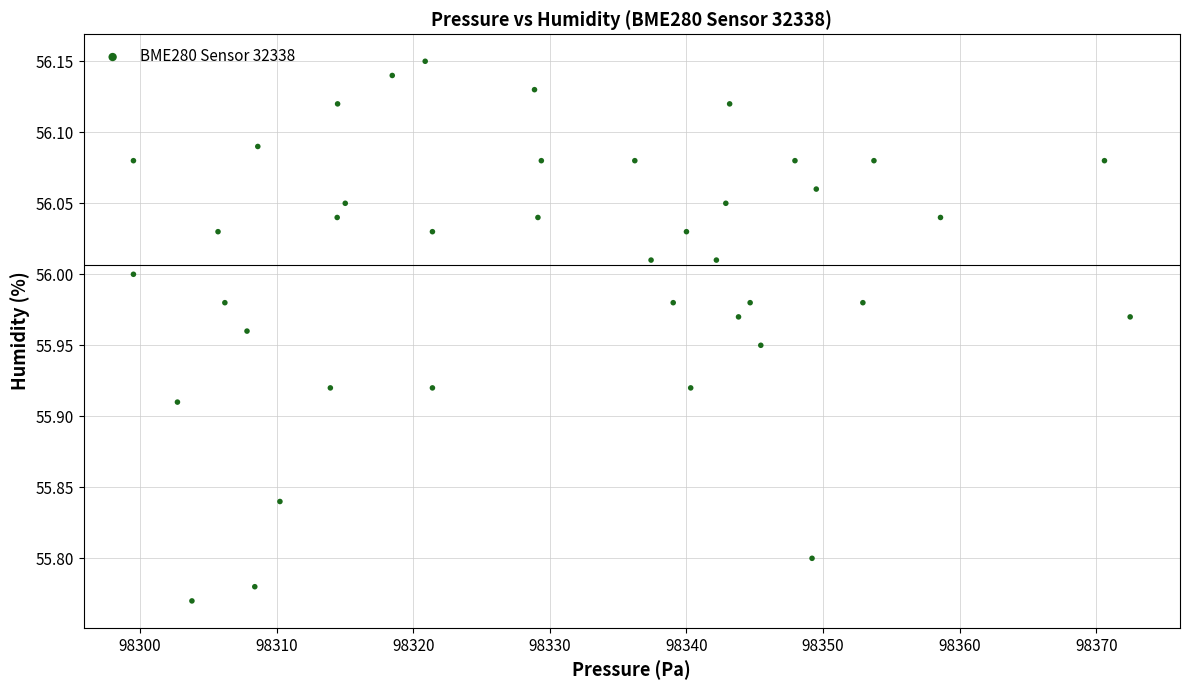

What is the range of X values (max minus min)?

72.9